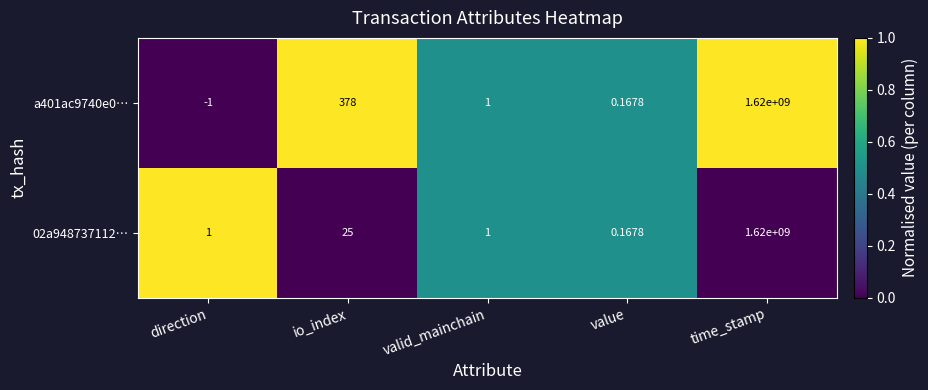

At which category is the sum across all series the highest?

time_stamp